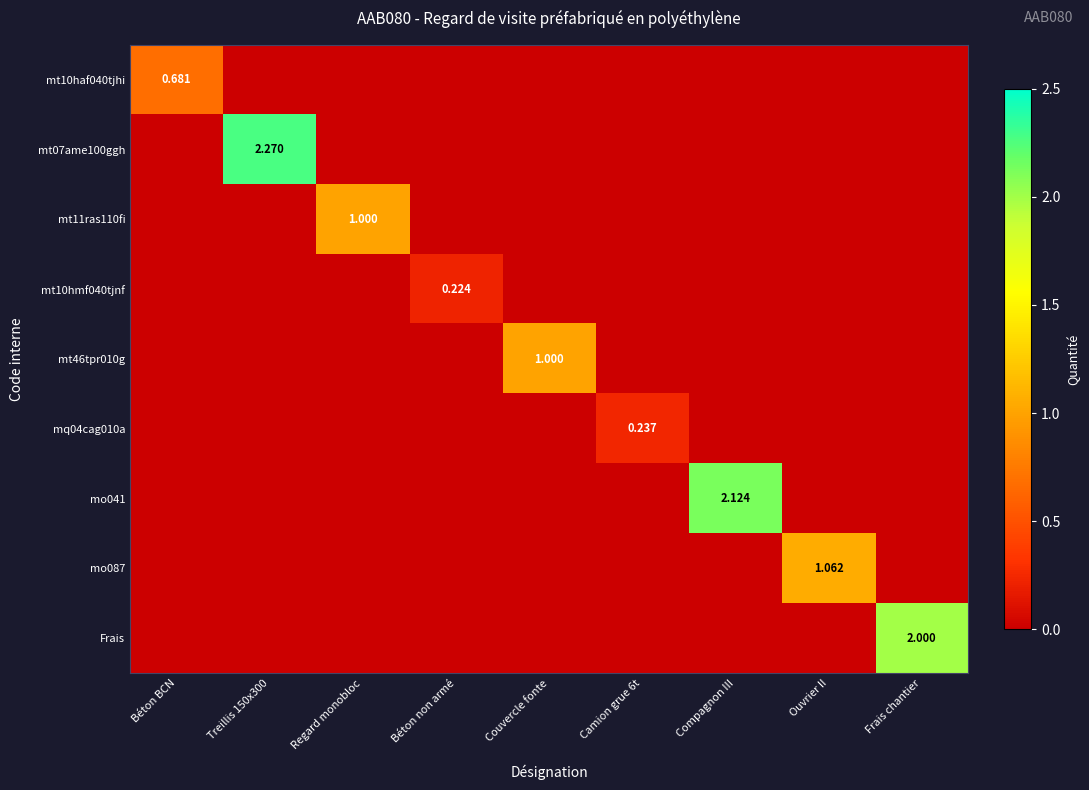

List the series in order of their peak value, lowest first.

mt10hmf040tjnf, mq04cag010a, mt10haf040tjhi, mt11ras110fi, mt46tpr010g, mo087, Frais, mo041, mt07ame100ggh